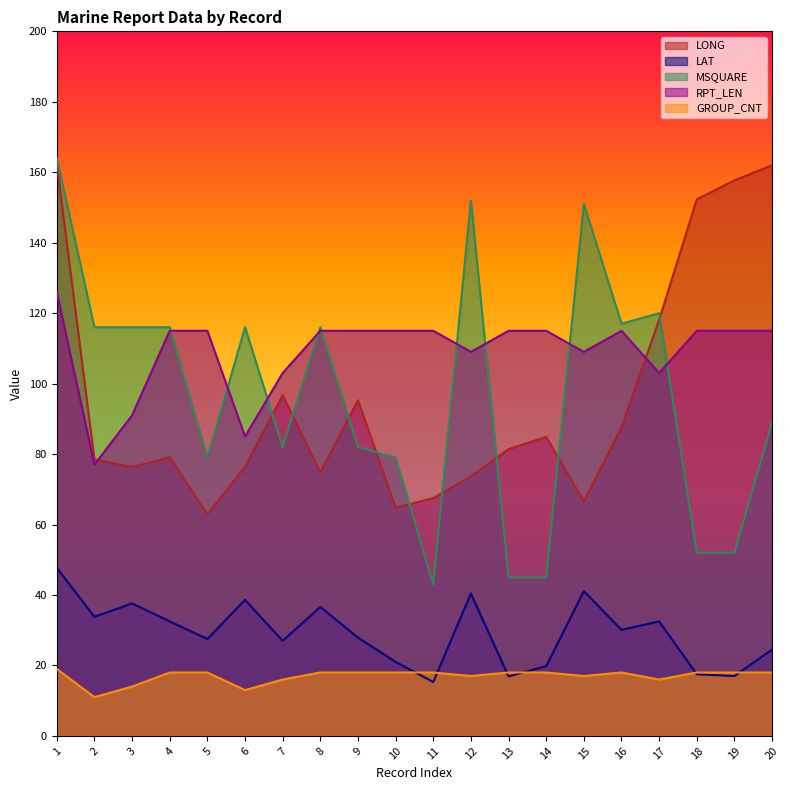

Reading left to right, extract all data points from this chart.

LONG: 1=162.3	2=78.5	3=76.3	4=79.1	5=62.9	6=76.4	7=96.7	8=74.8	9=95.3	10=64.8	11=67.5	12=73.7	13=81.4	14=84.9	15=66.6	16=87.6	17=118.1	18=152.3	19=157.7	20=162.0
LAT: 1=47.7	2=33.8	3=37.6	4=32.5	5=27.5	6=38.6	7=27.0	8=36.6	9=27.9	10=21.0	11=15.3	12=40.4	13=16.9	14=19.8	15=41.1	16=30.1	17=32.5	18=17.5	19=17.0	20=24.5
MSQUARE: 1=164.0	2=116.0	3=116.0	4=116.0	5=79.0	6=116.0	7=82.0	8=116.0	9=82.0	10=79.0	11=43.0	12=152.0	13=45.0	14=45.0	15=151.0	16=117.0	17=120.0	18=52.0	19=52.0	20=89.0
RPT_LEN: 1=126.0	2=77.0	3=91.0	4=115.0	5=115.0	6=85.0	7=103.0	8=115.0	9=115.0	10=115.0	11=115.0	12=109.0	13=115.0	14=115.0	15=109.0	16=115.0	17=103.0	18=115.0	19=115.0	20=115.0
GROUP_CNT: 1=19.0	2=11.0	3=14.0	4=18.0	5=18.0	6=13.0	7=16.0	8=18.0	9=18.0	10=18.0	11=18.0	12=17.0	13=18.0	14=18.0	15=17.0	16=18.0	17=16.0	18=18.0	19=18.0	20=18.0